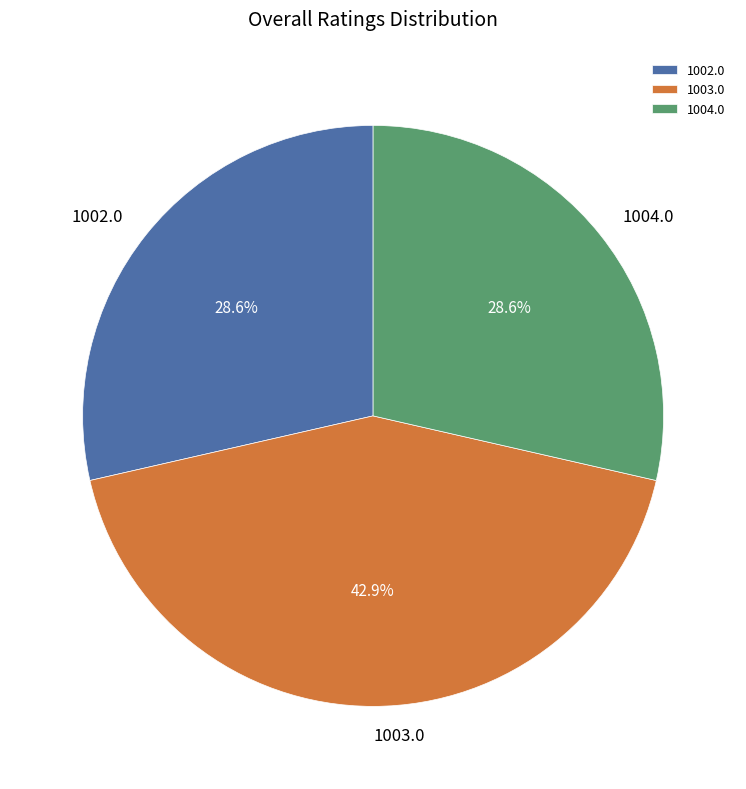

Do 1003.0 and 1002.0 together represent more than half of the pie?

Yes